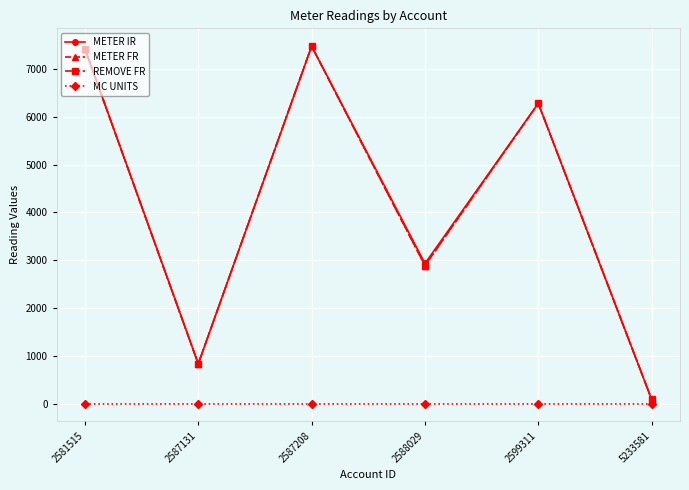

Where is the first local minimum for METER IR?

2587131